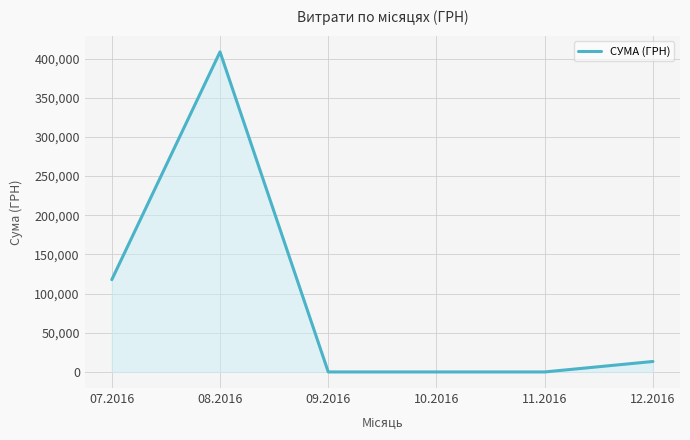

Reading left to right, what are all the values shown in this chart?

117827.9	408627.1	0.0	0.0	0.0	13360.0